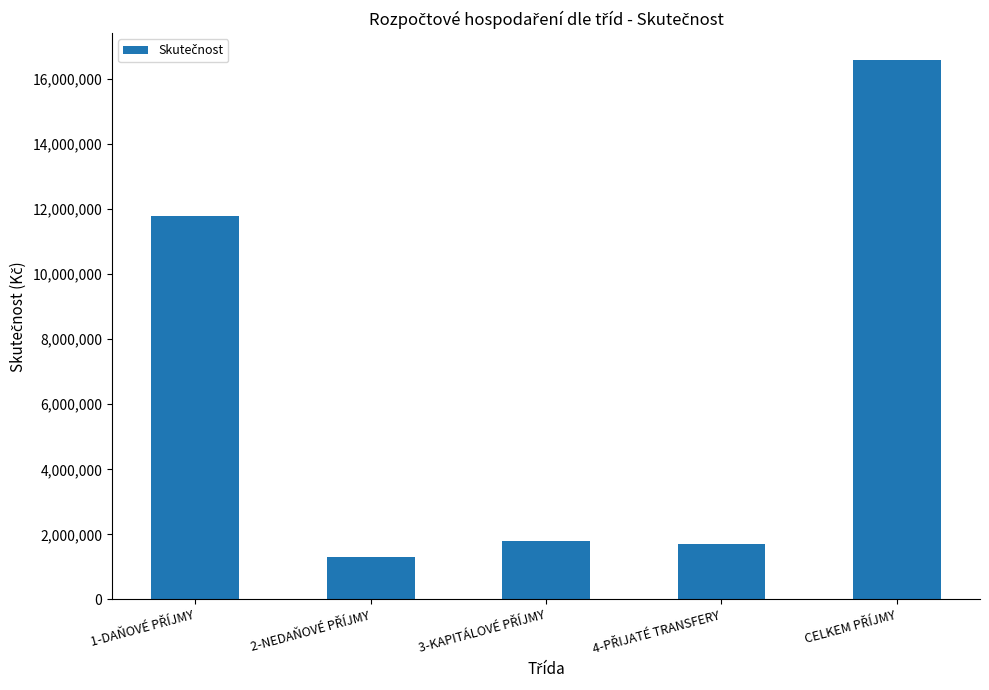

Reading left to right, extract all data points from this chart.

11790678.0	1313881.6	1788600.0	1690221.0	16583380.6